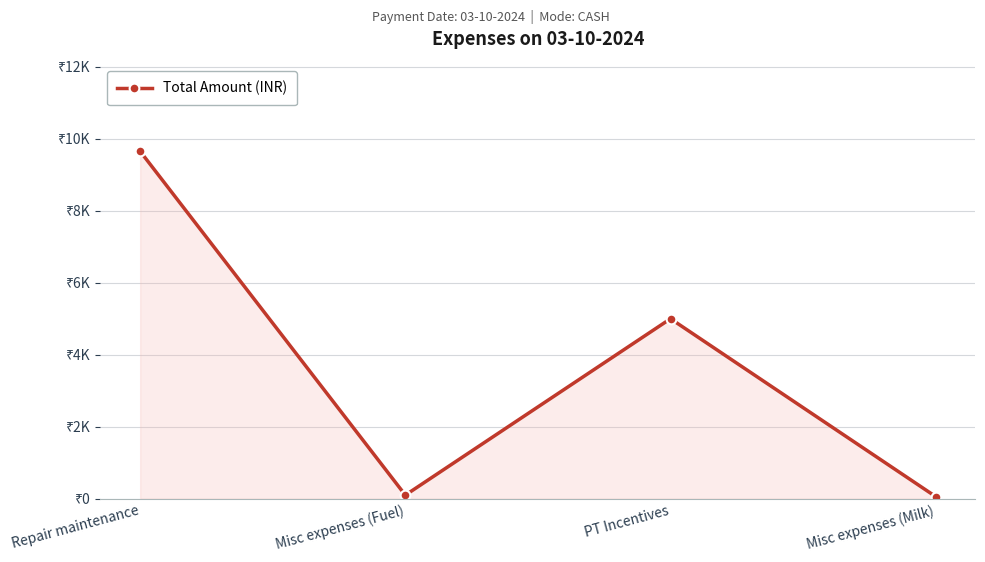

Is this an area chart (filled region under the line)?

Yes